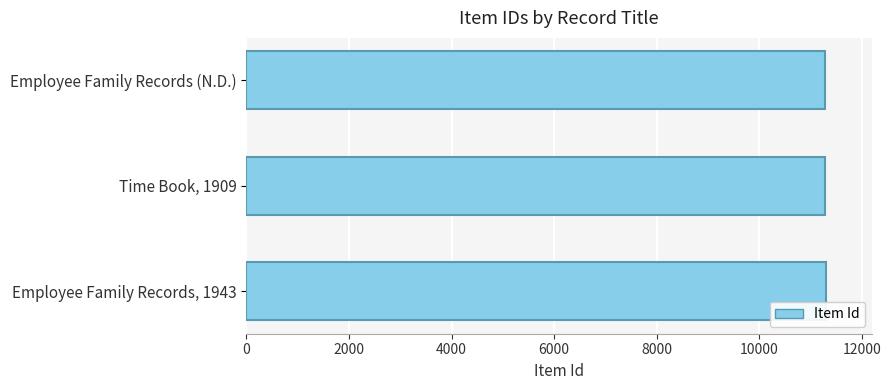

What is the sum of the values at Employee Family Records, 1943 and Time Book, 1909?

22586